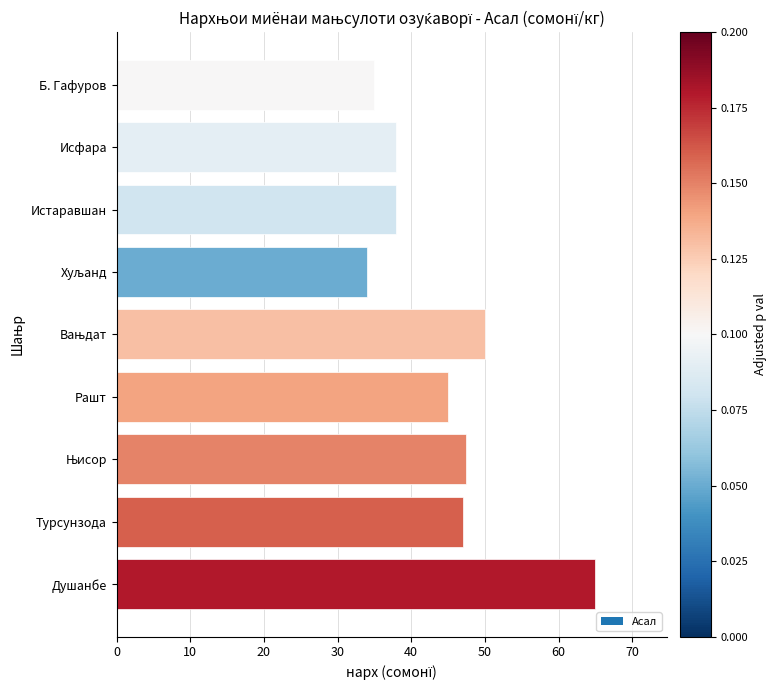

Read the value at Исфара.

38.0